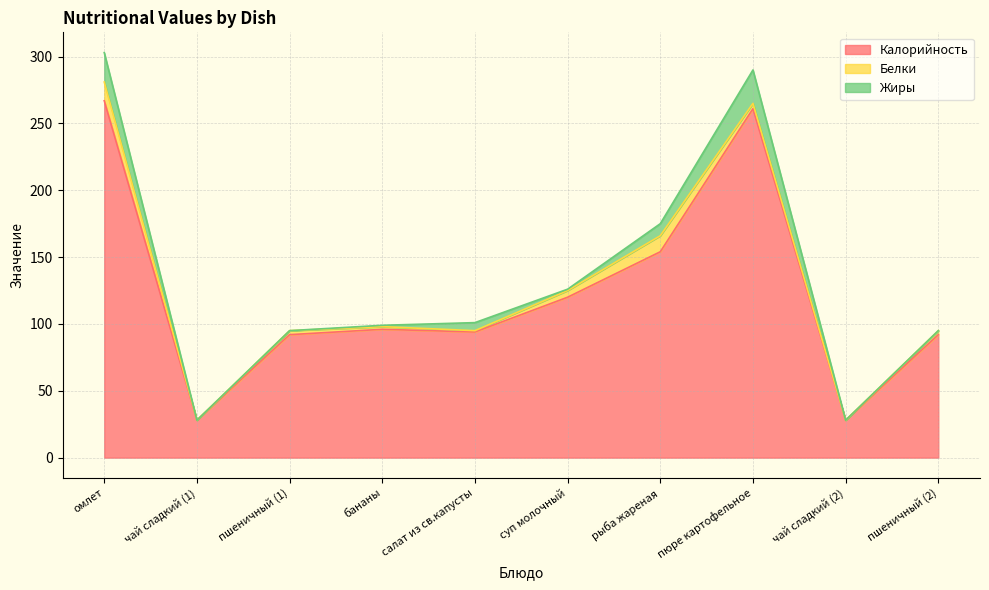

At how many categories does at least one series exceed 26?

10